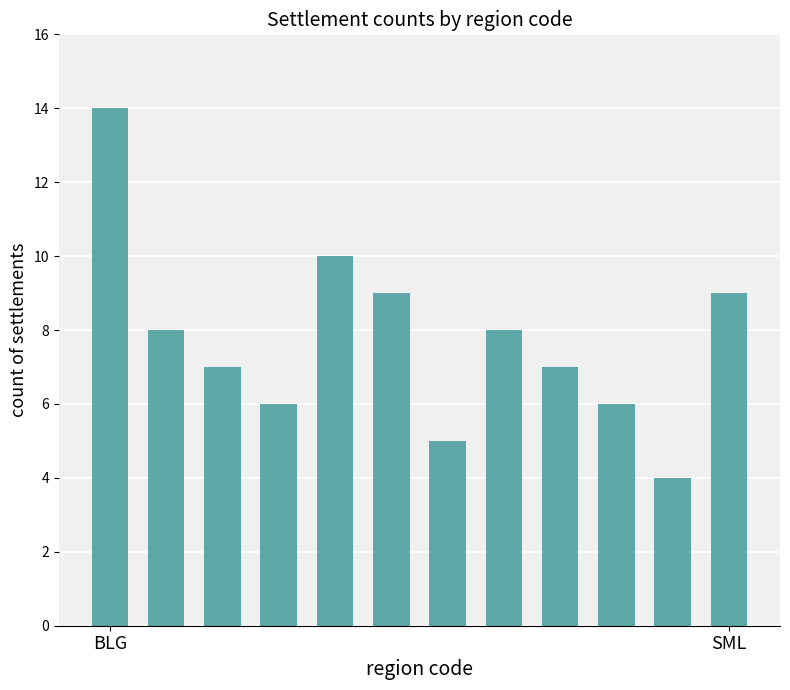

What is the value of the 12th bar from the left?

9